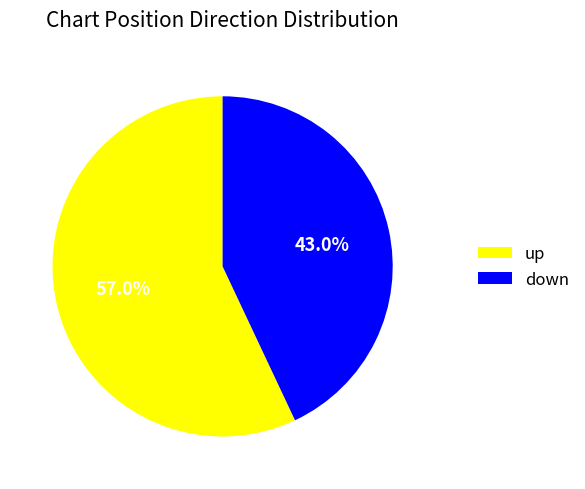

What percentage is the up slice, to the nearest percent?

57%